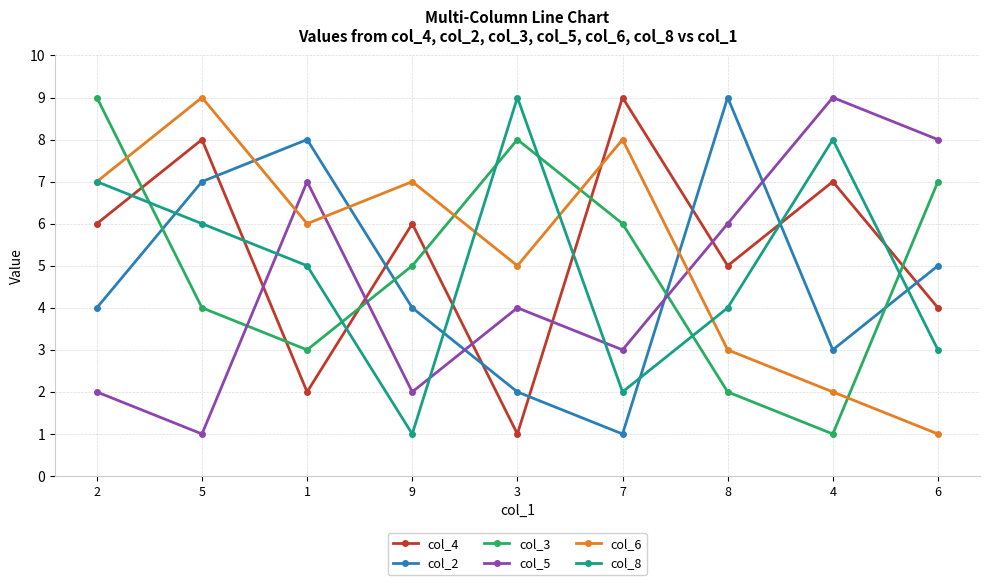

How many interior local peaks does the col_6 series have?

3